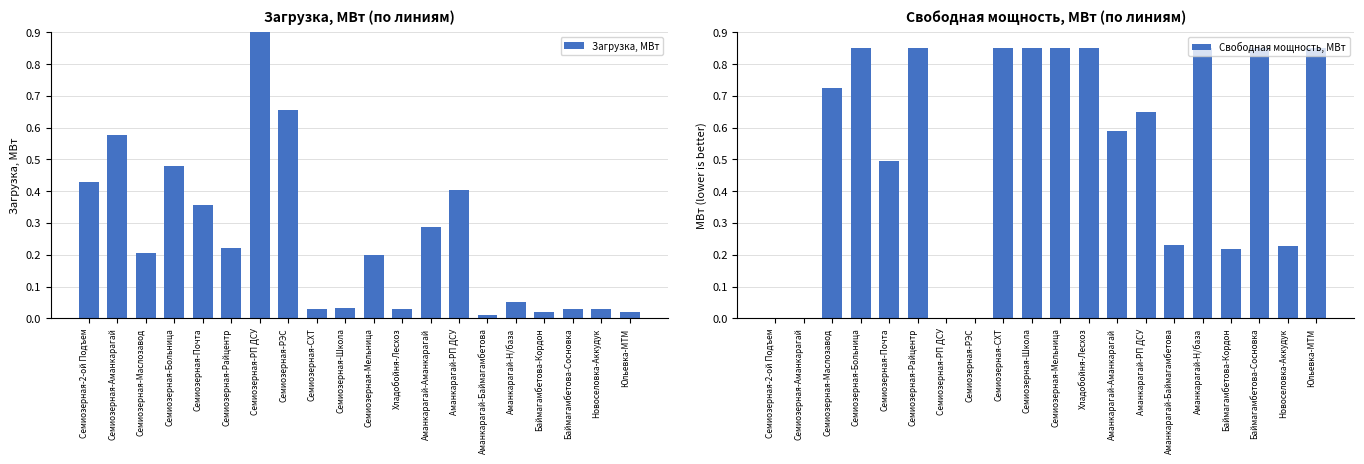

What is the maximum value for Загрузка, МВт?

1.3